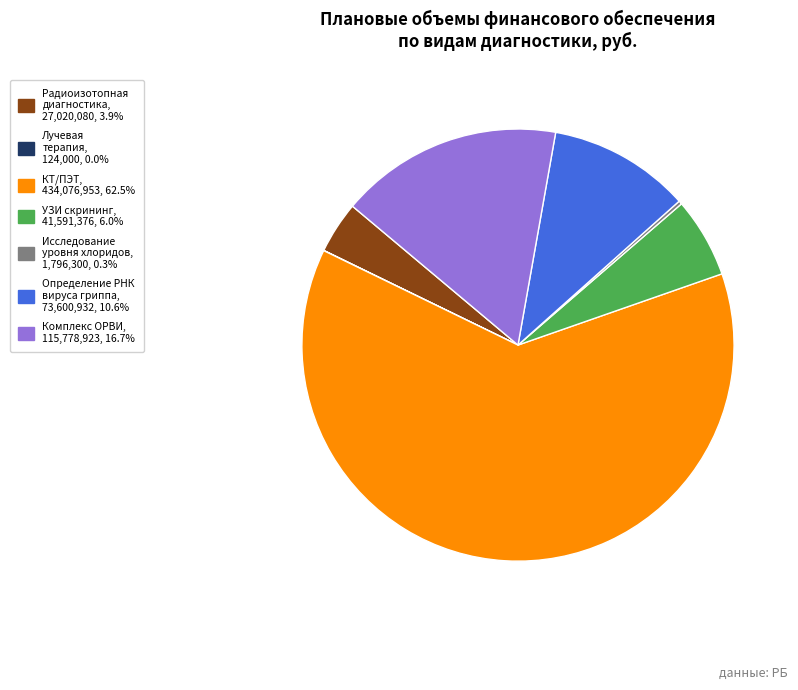

What is the ratio of the value at КТ/ПЭТ to the value at Определение РНК вируса гриппа?

5.9